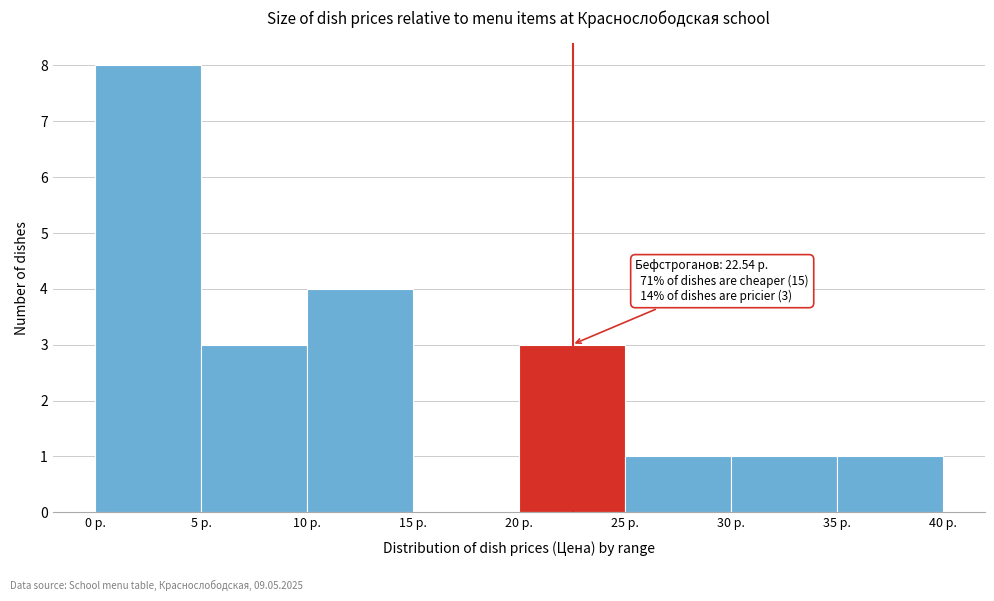

Which range on the x-axis has the tallest bar?

0 to 5